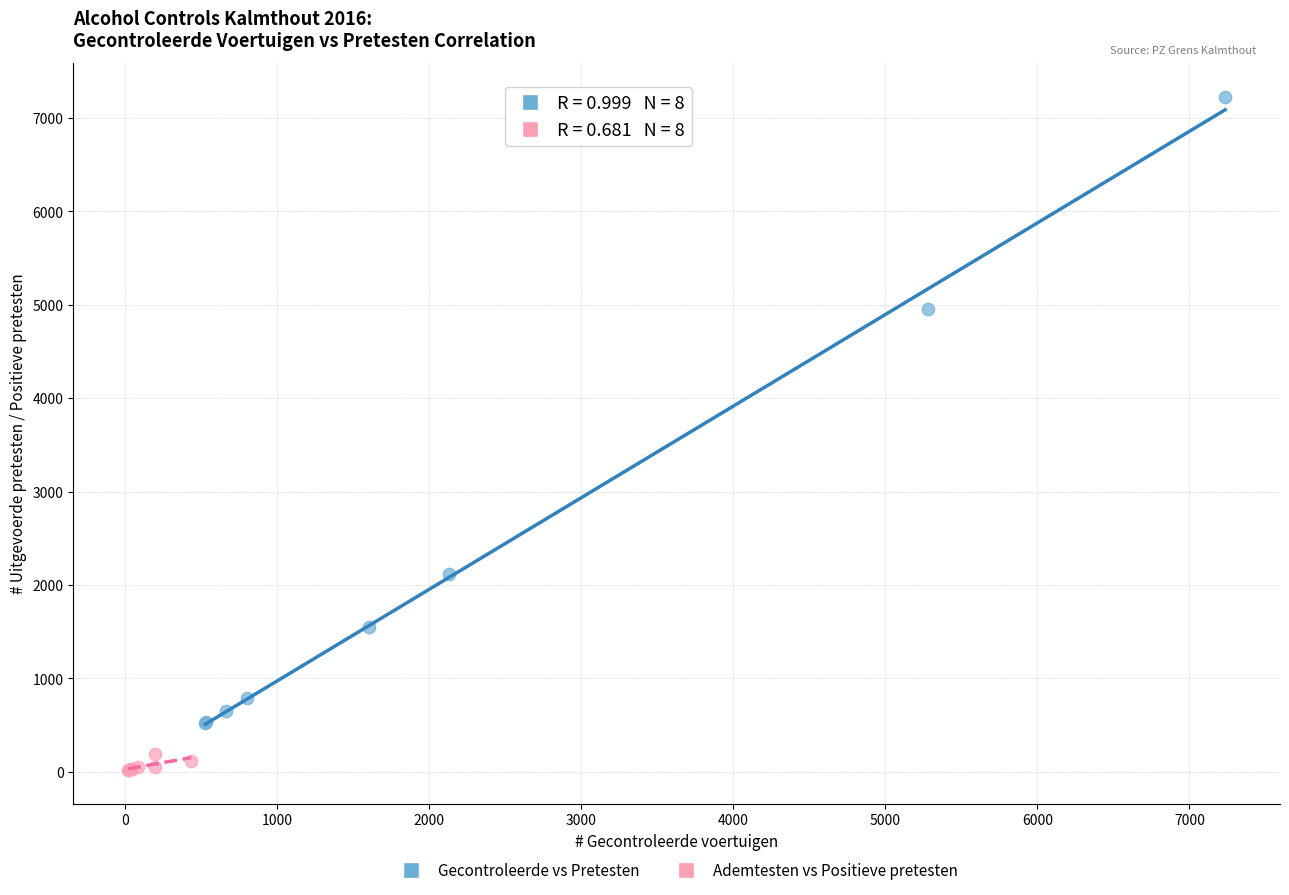

Which series contains the highest Y value?

Gecontroleerde vs Pretesten